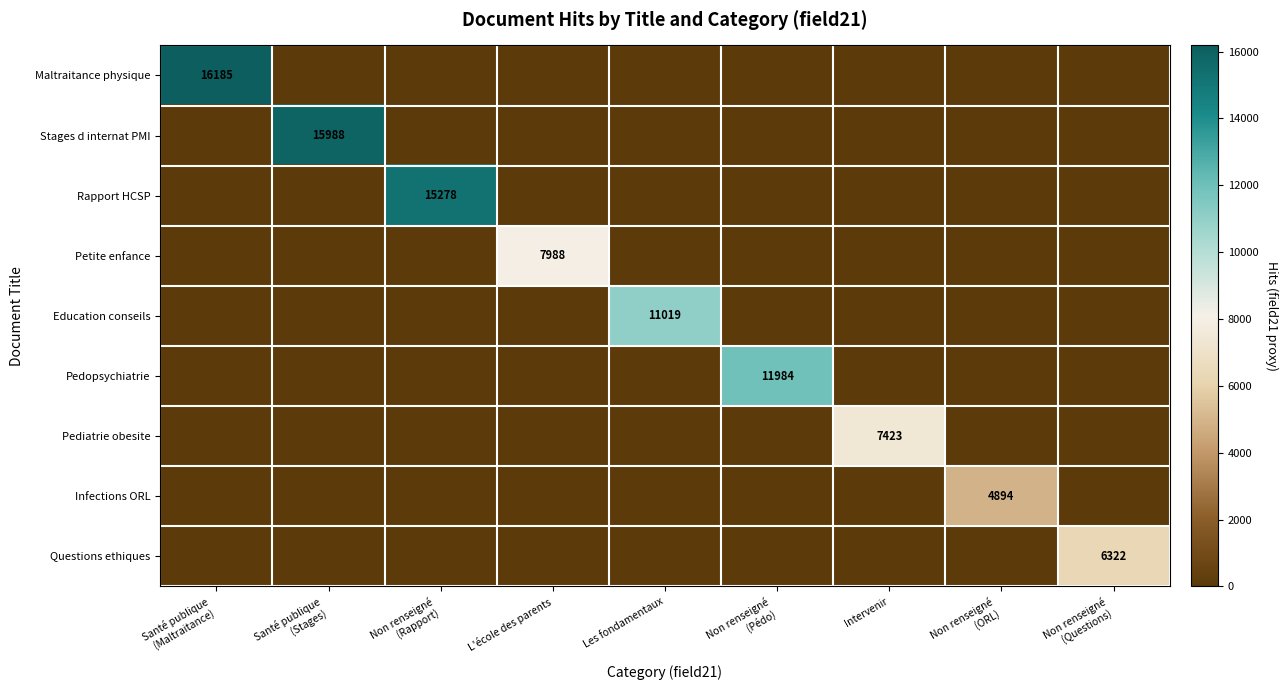

What is the average value of the Maltraitance physique series?

1798